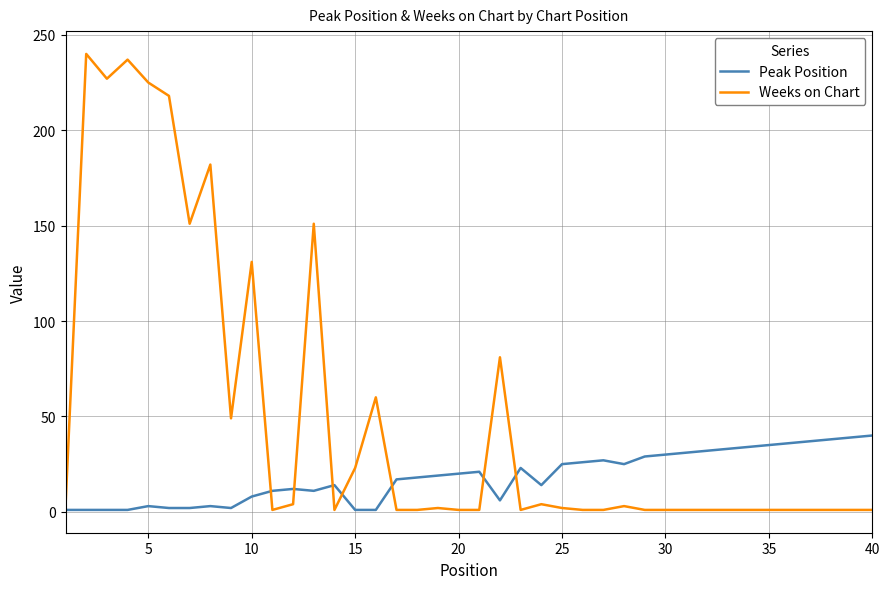

Which series has the largest total across all categories?

Weeks on Chart